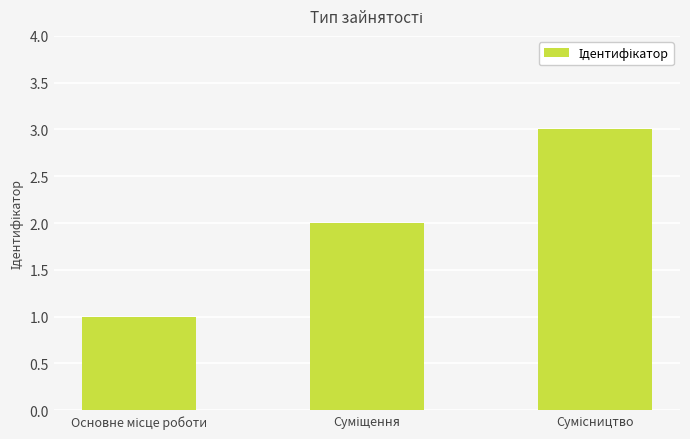

What is the greatest value displayed?

3